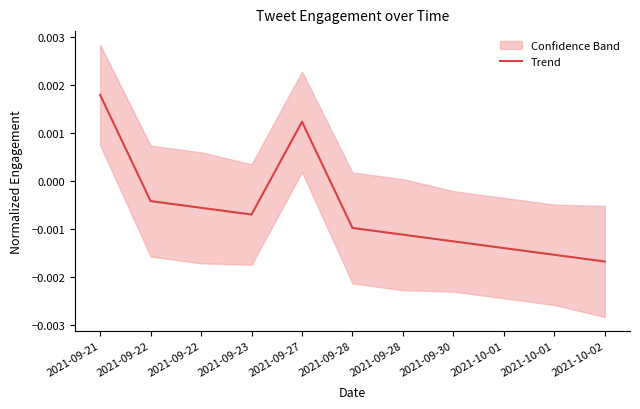

Rank the categories by value from highest to lowest.

2021-09-21, 2021-09-27, 2021-09-22, 2021-09-22, 2021-09-23, 2021-09-28, 2021-09-28, 2021-09-30, 2021-10-01, 2021-10-01, 2021-10-02